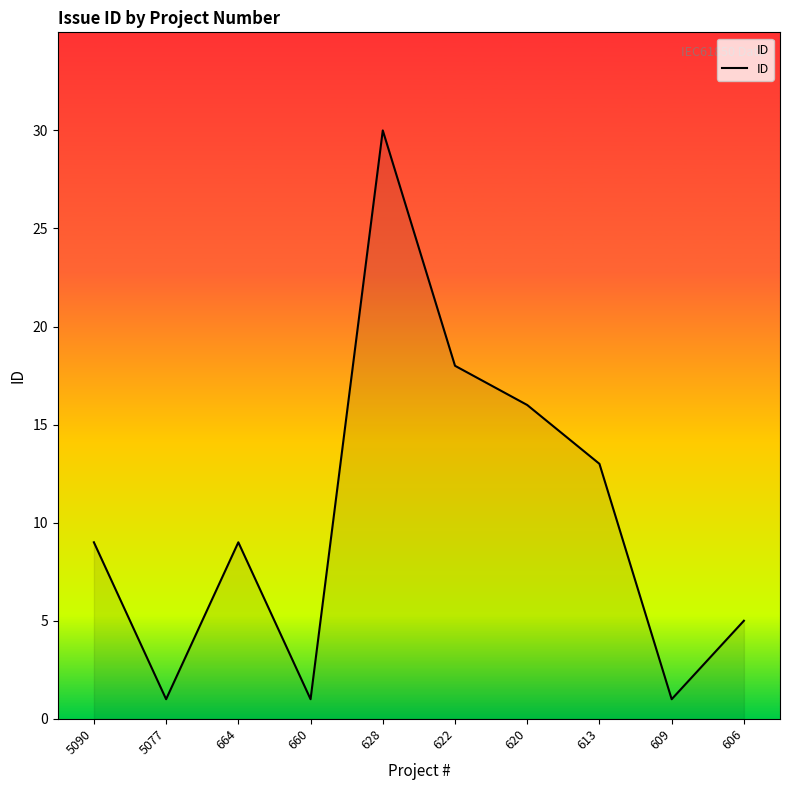

What is the greatest value displayed?

30